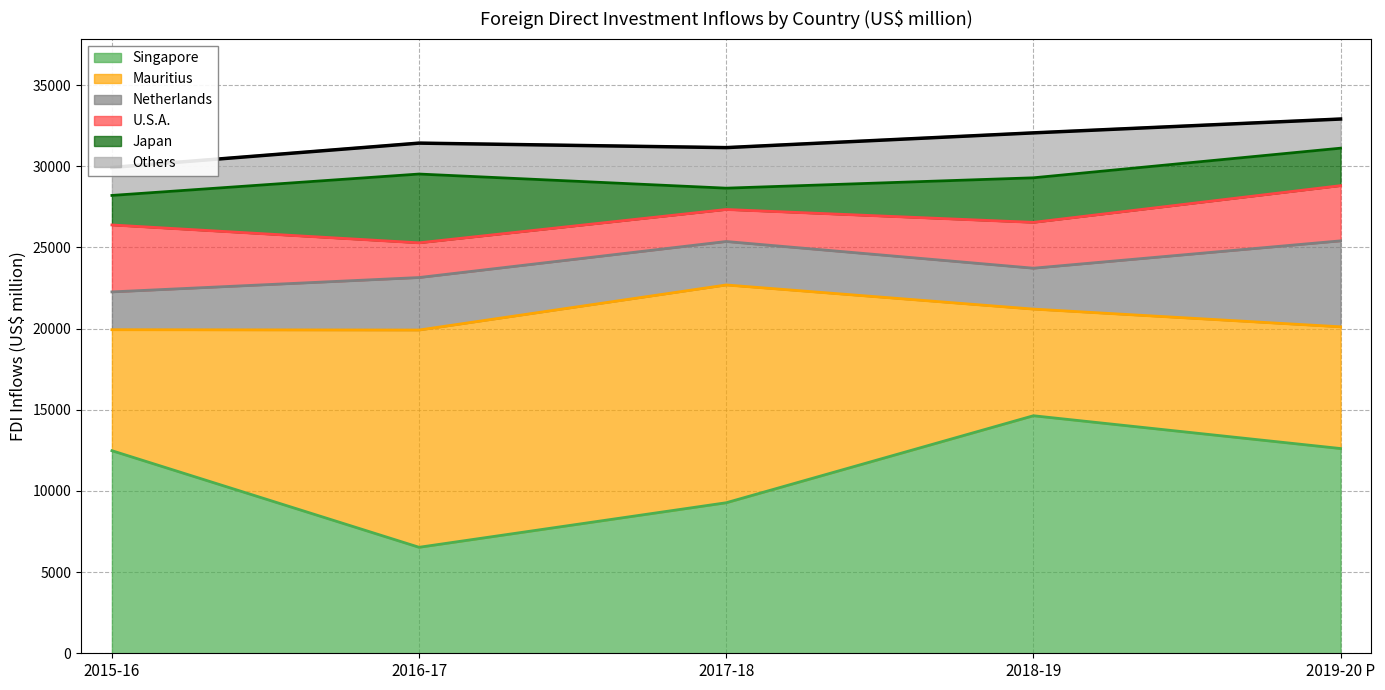

Read the Netherlands value at 2016-17, to the nearest 10.

3230